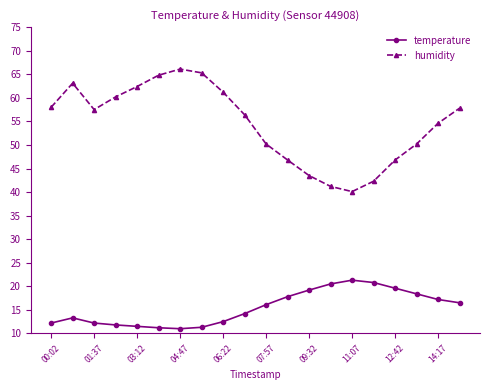

True or false: temperature and humidity cross at least once.

False